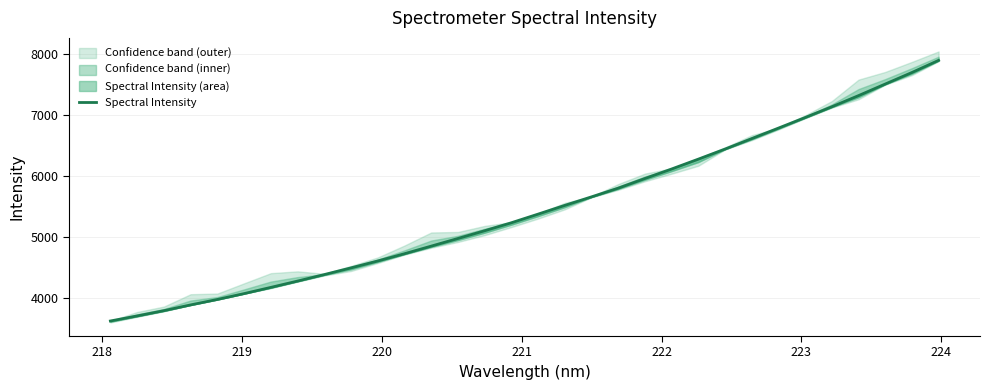

Does the chart display data point markers on the line(s)?

No